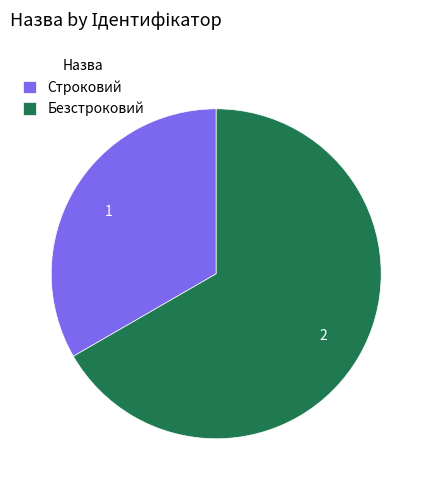

What is the smallest slice in the pie chart?

Строковий